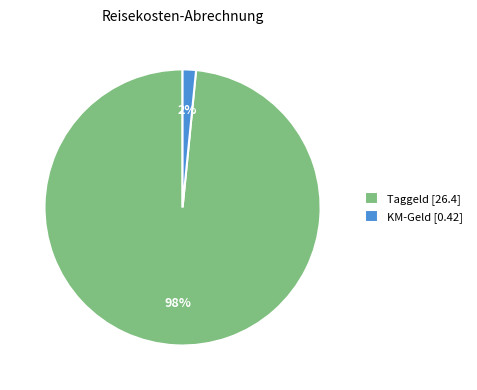

Which slice is the largest?

Taggeld [26.4]